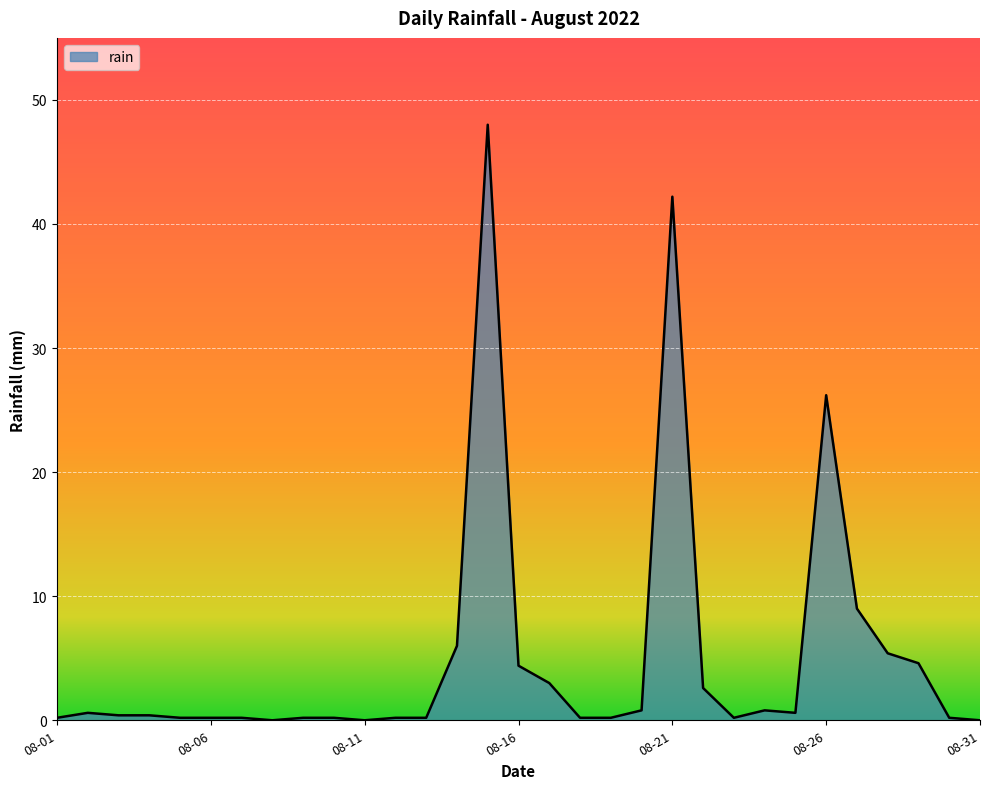

What is the difference between the maximum and minimum values?

48.0